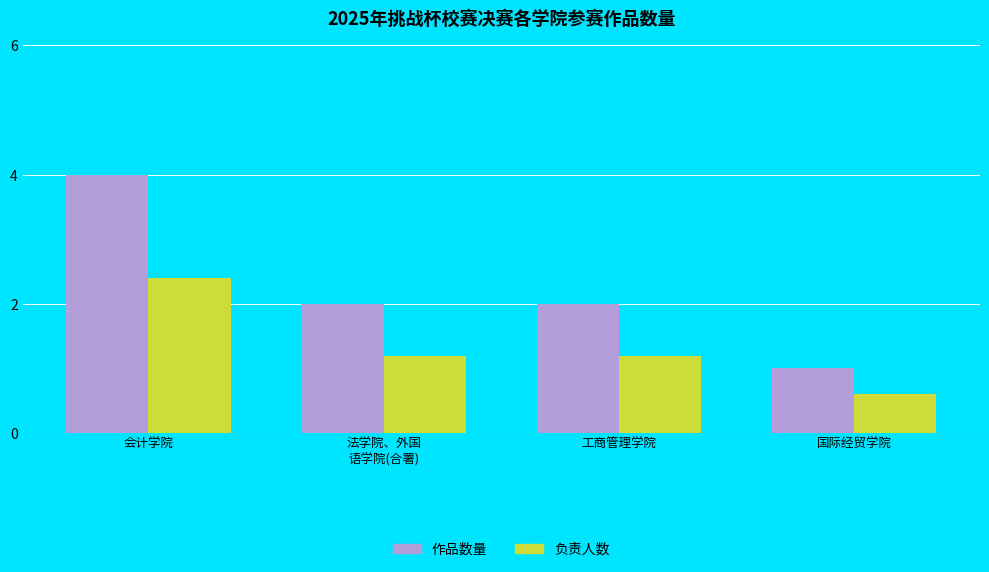

At which category is the sum across all series the highest?

会计学院